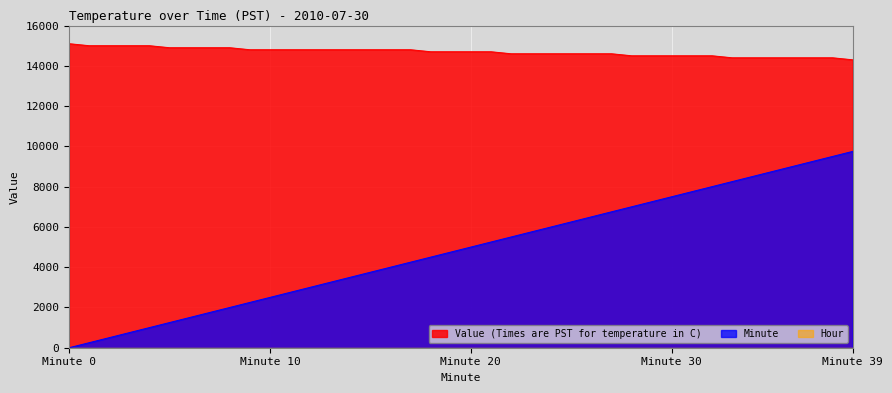

What is the sum of the Value (Times are PST for temperature in C) values at 37 and 29?

28900